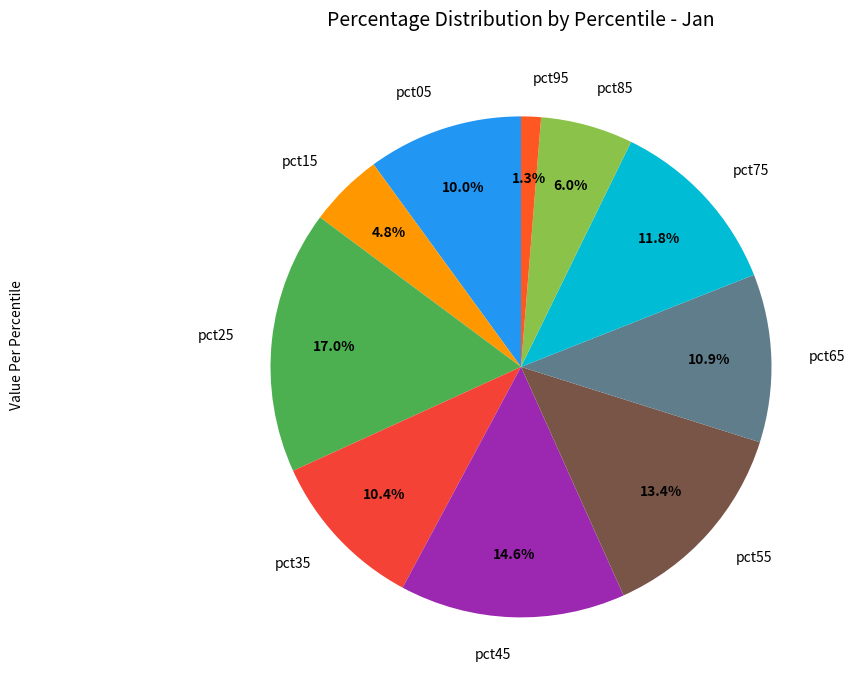

True or false: pct75 accounts for 12% of the total.

True